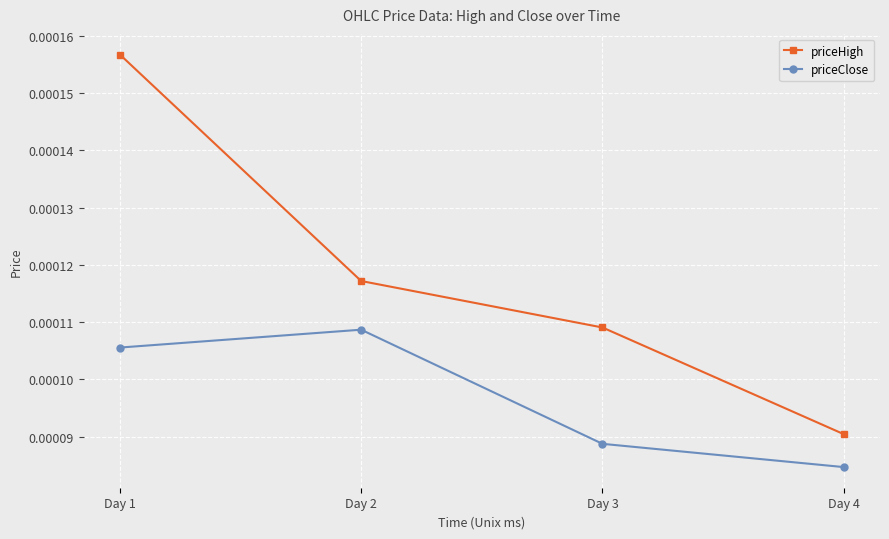

True or false: priceClose has more than 2 points higher than both neighbors.

False